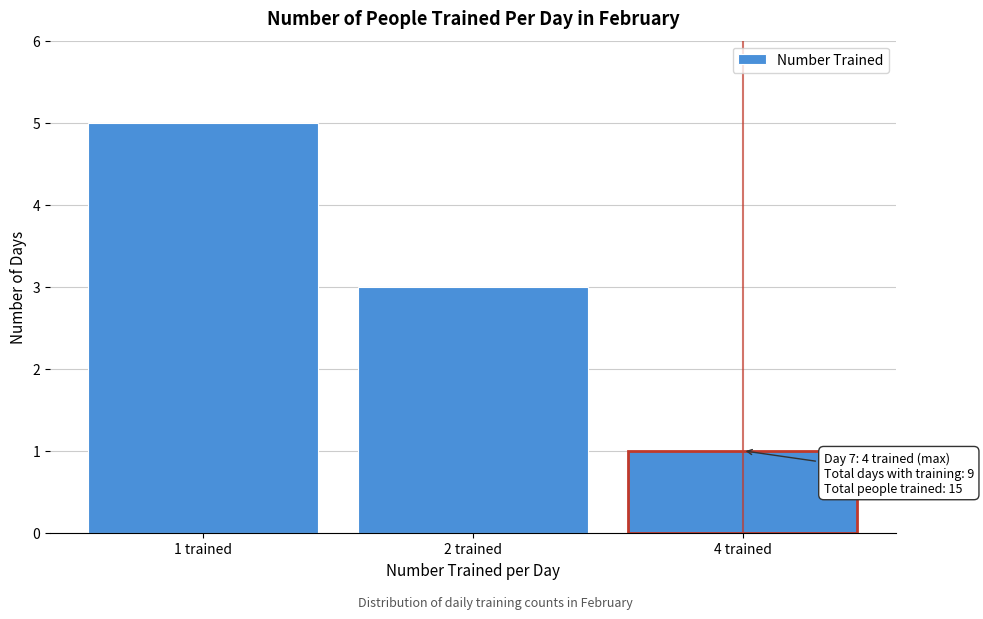

Reading left to right, list all the values displayed in this chart.

5	3	1